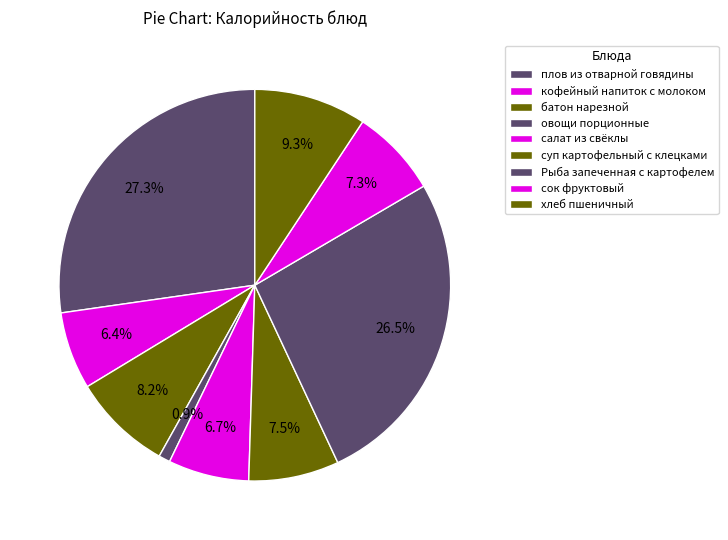

How many slices are in this pie chart?

9